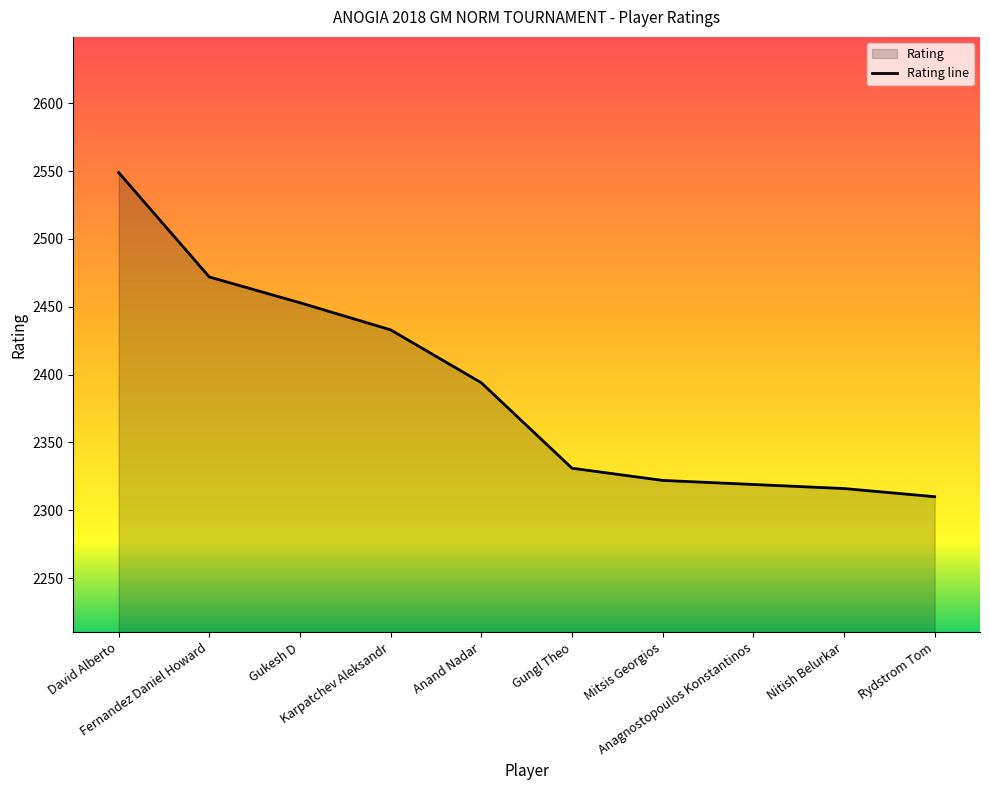

Does the chart have visible grid lines?

No